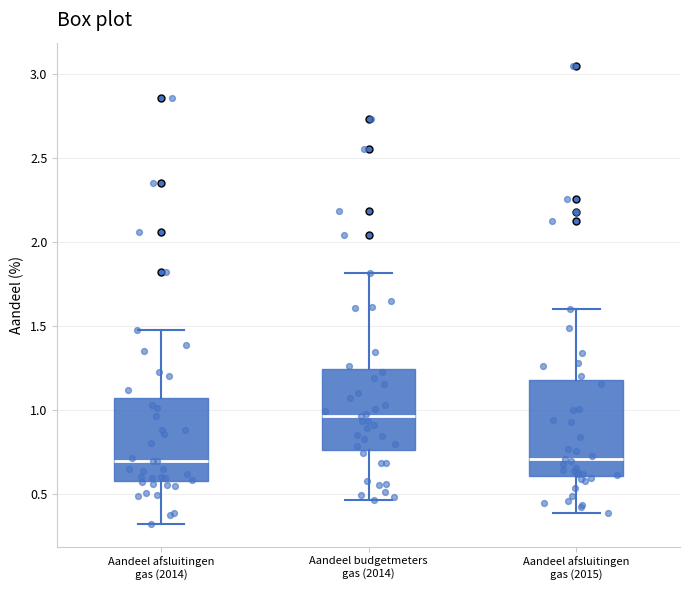

Reading left to right, read every box against the y-axis: the position of its median line, the range the box covers, and the ends of its whiskers. The values are not printed on the chart, so give them approximately, as read against the axis.

Aandeel afsluitingen gas (2014): median 0.70, box 0.60 to 1.05, whiskers 0.35 to 1.45
Aandeel budgetmeters gas (2014): median 0.95, box 0.75 to 1.25, whiskers 0.45 to 1.80
Aandeel afsluitingen gas (2015): median 0.70, box 0.60 to 1.20, whiskers 0.40 to 1.60